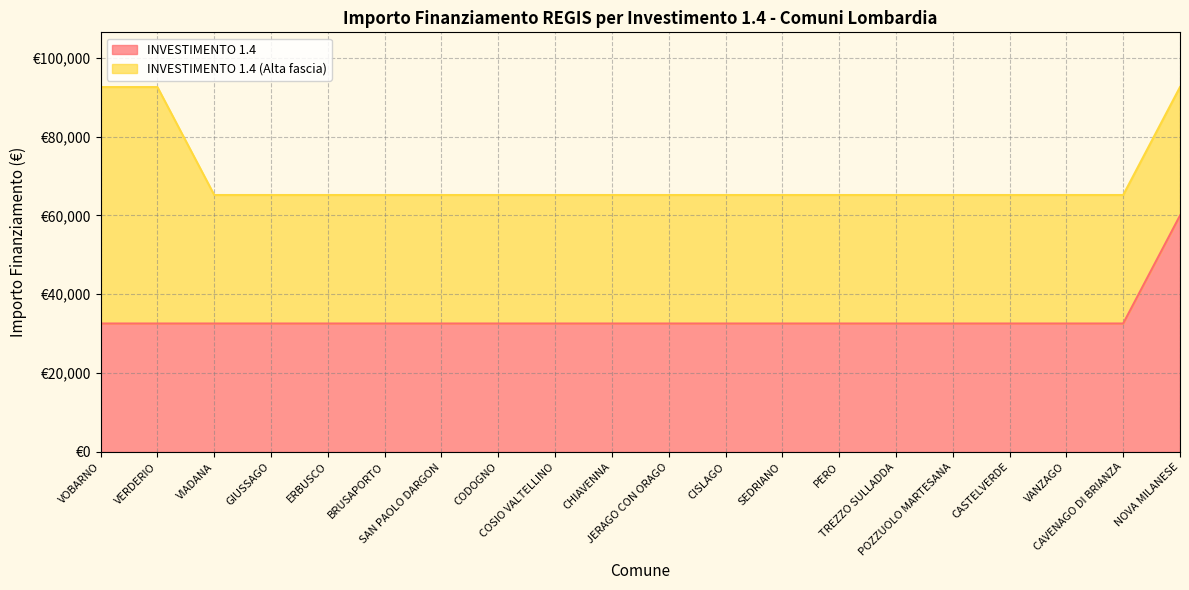

List the labels in order of value, largest first.

NOVA MILANESE, VOBARNO, VERDERIO, VIADANA, GIUSSAGO, ERBUSCO, BRUSAPORTO, SAN PAOLO DARGON, CODOGNO, COSIO VALTELLINO, CHIAVENNA, JERAGO CON ORAGO, CISLAGO, SEDRIANO, PERO, TREZZO SULLADDA, POZZUOLO MARTESANA, CASTELVERDE, VANZAGO, CAVENAGO DI BRIANZA